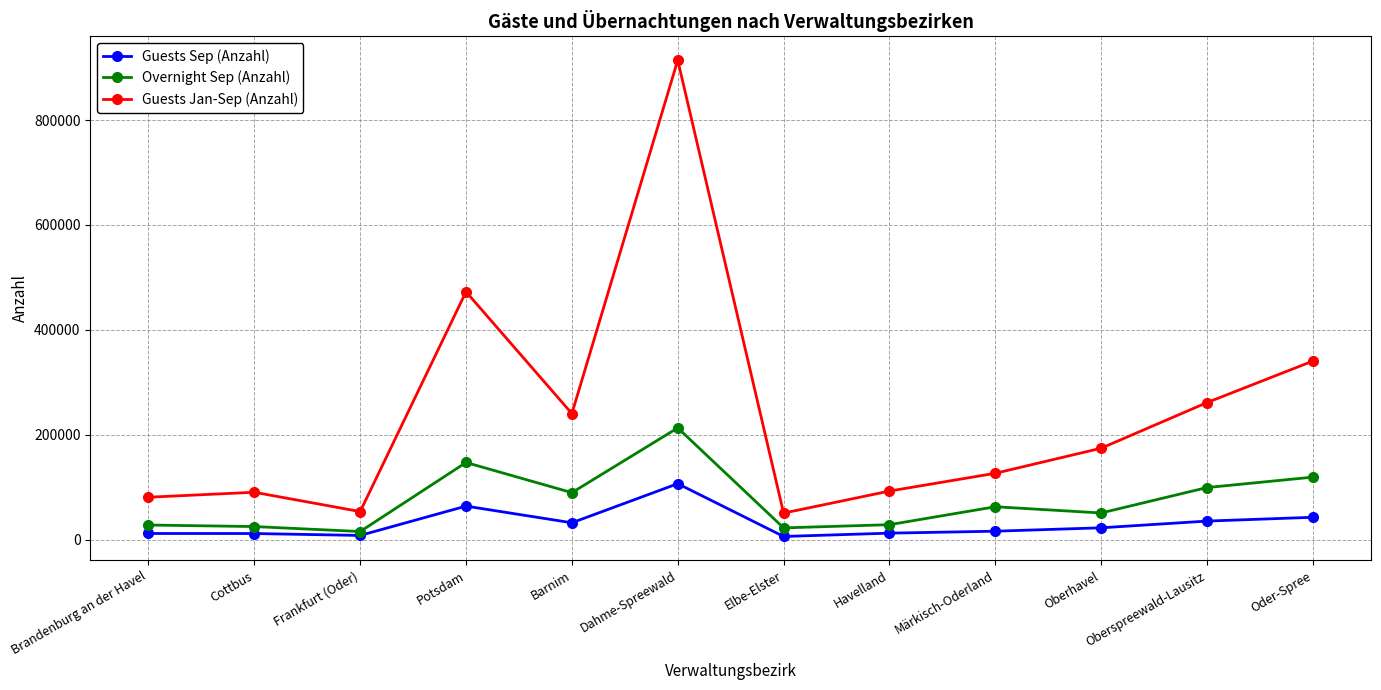

The Guests Sep (Anzahl) series shows 42802 at Oder-Spree. True or false?

True